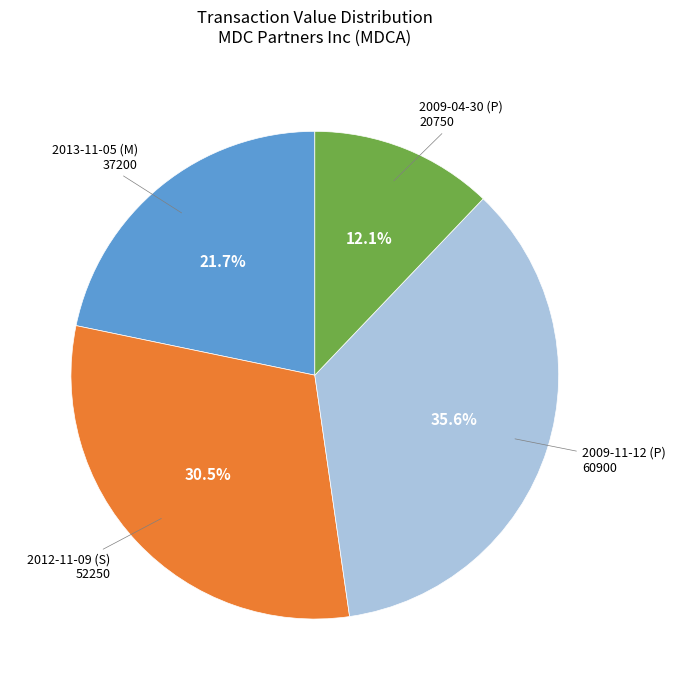

Does any single category account for the majority?

No